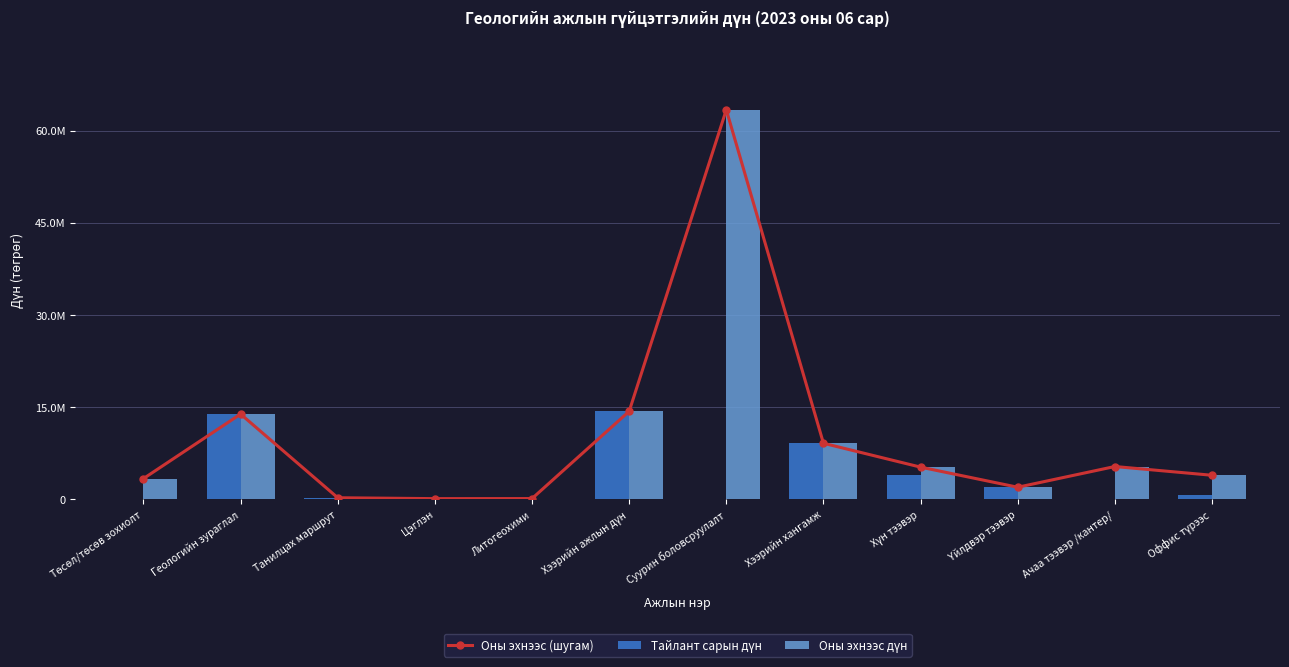

How many groups of bars are there?

12